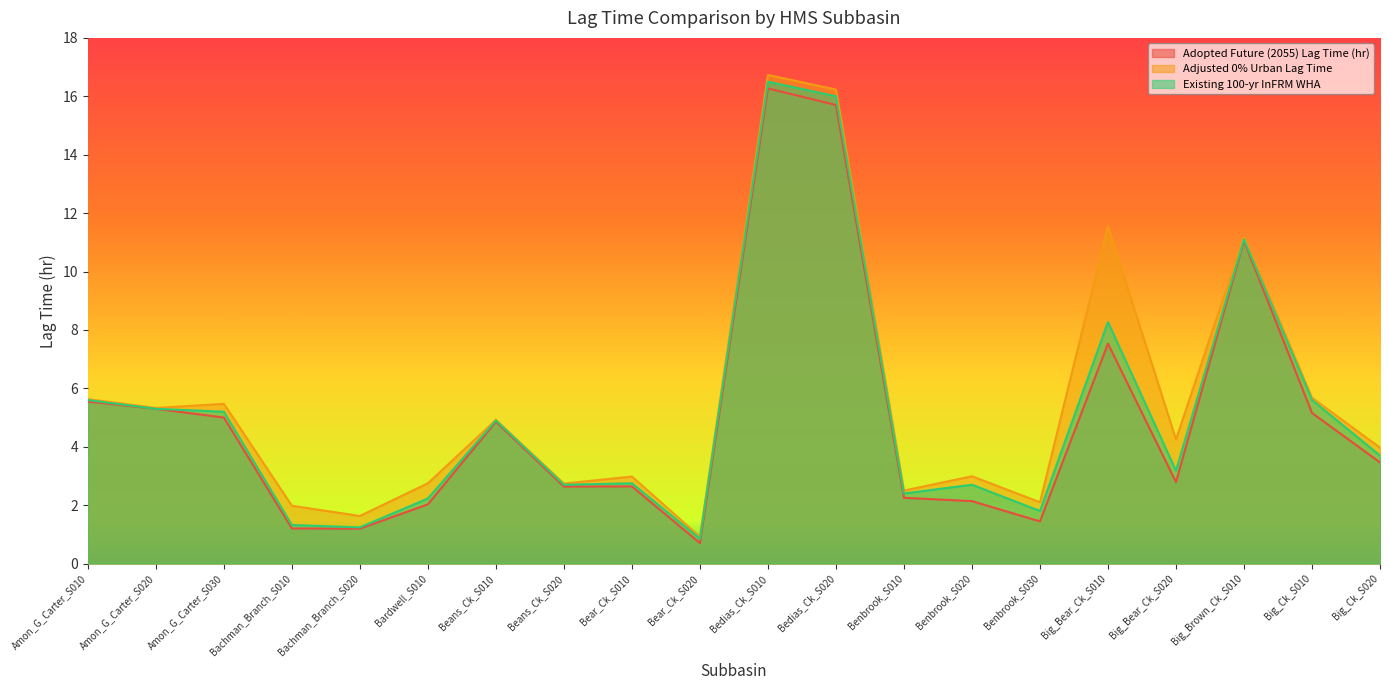

How many series are shown in this chart?

3